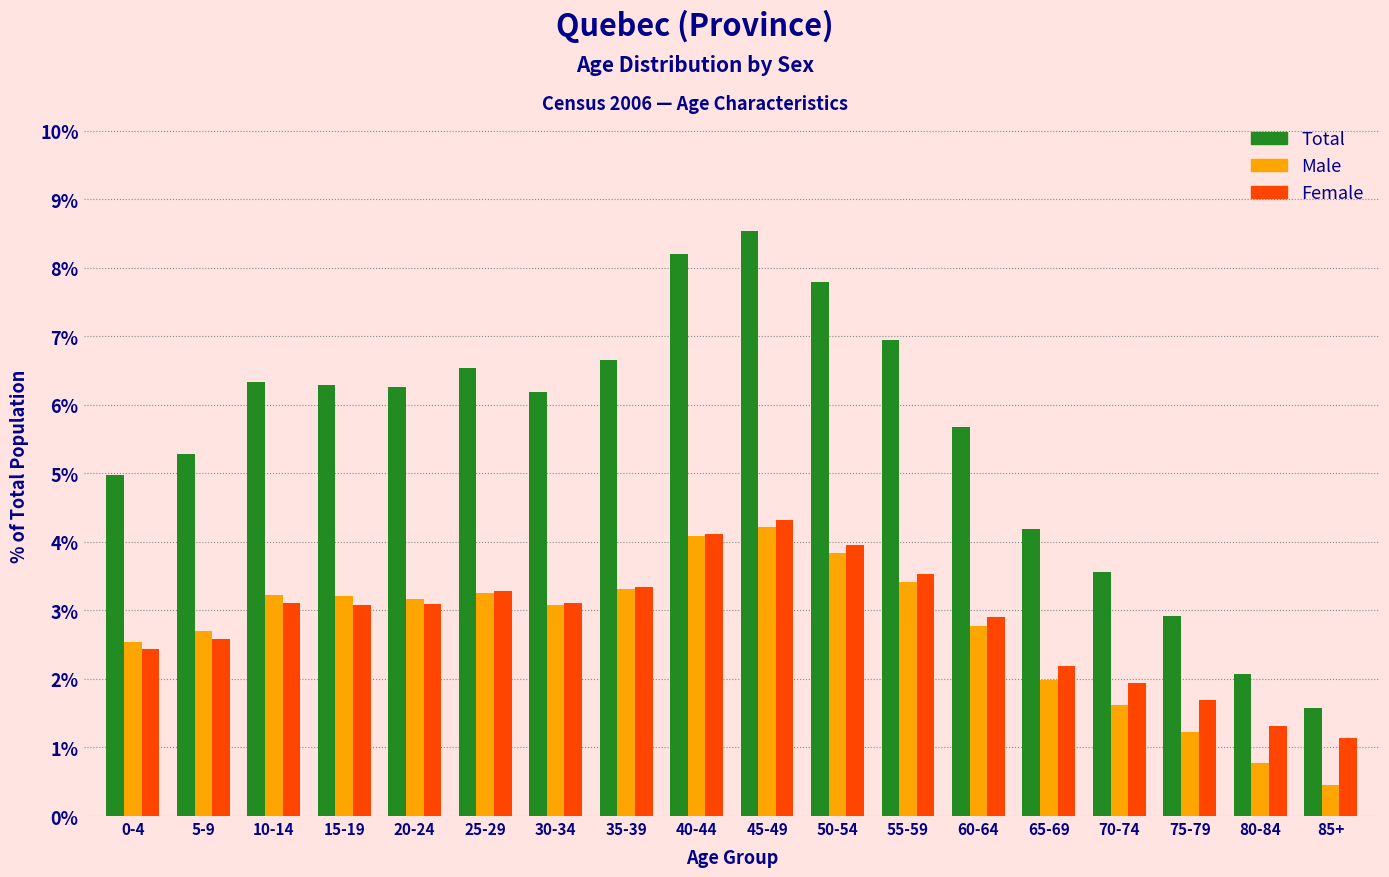

What is the sum of all Female values?

51.1